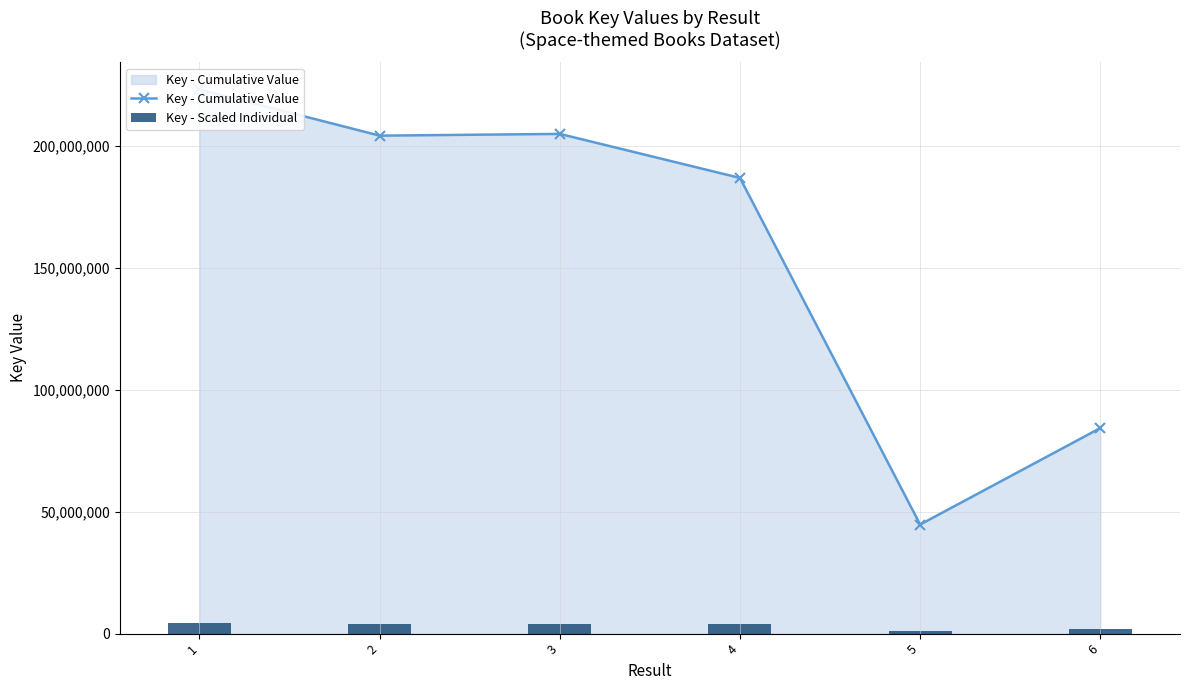

What is the total value across all series at 3?

208894730.1